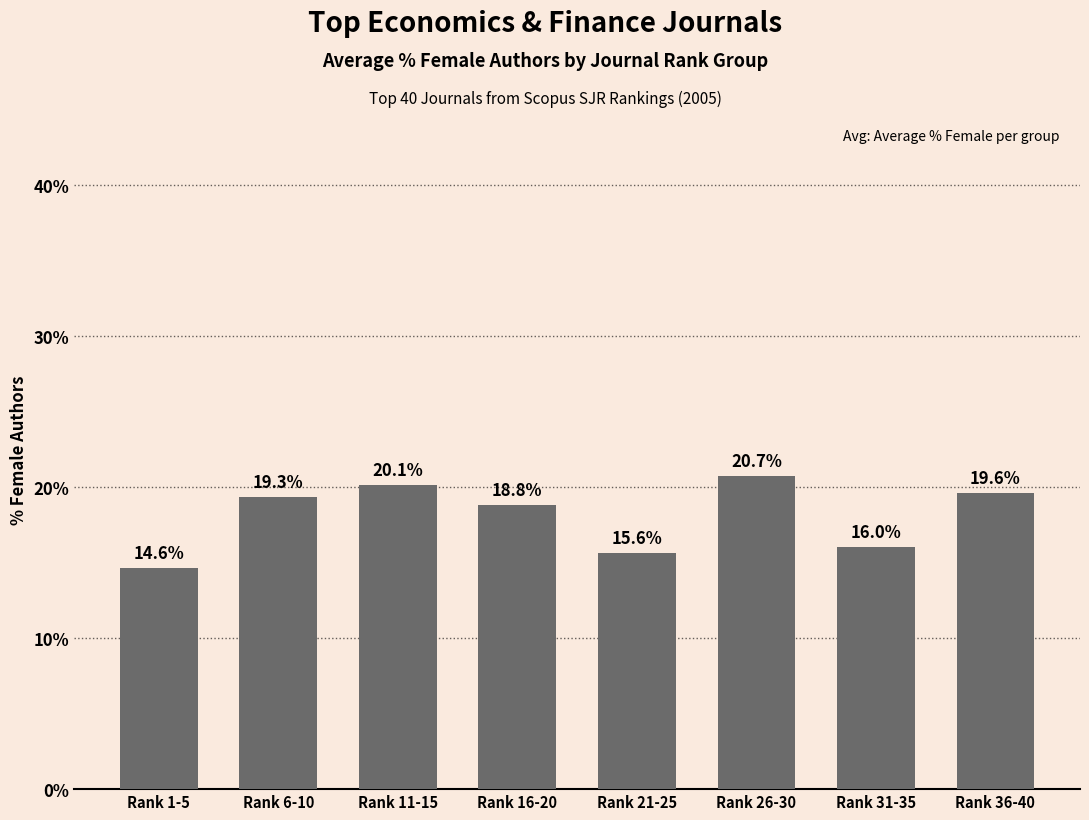

At which label does the data first exceed 19?

Rank 6-10